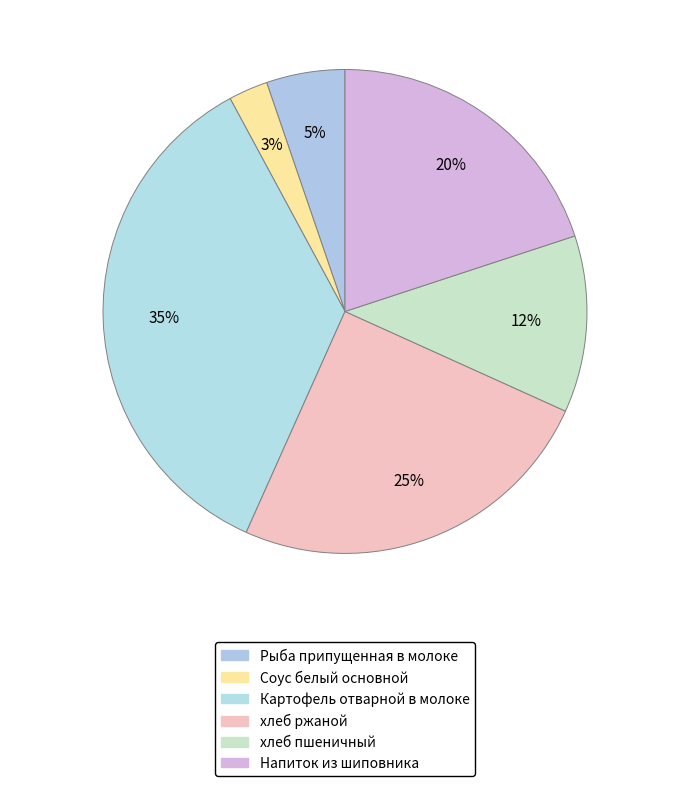

Which category has the biggest portion of the pie?

Картофель отварной в молоке